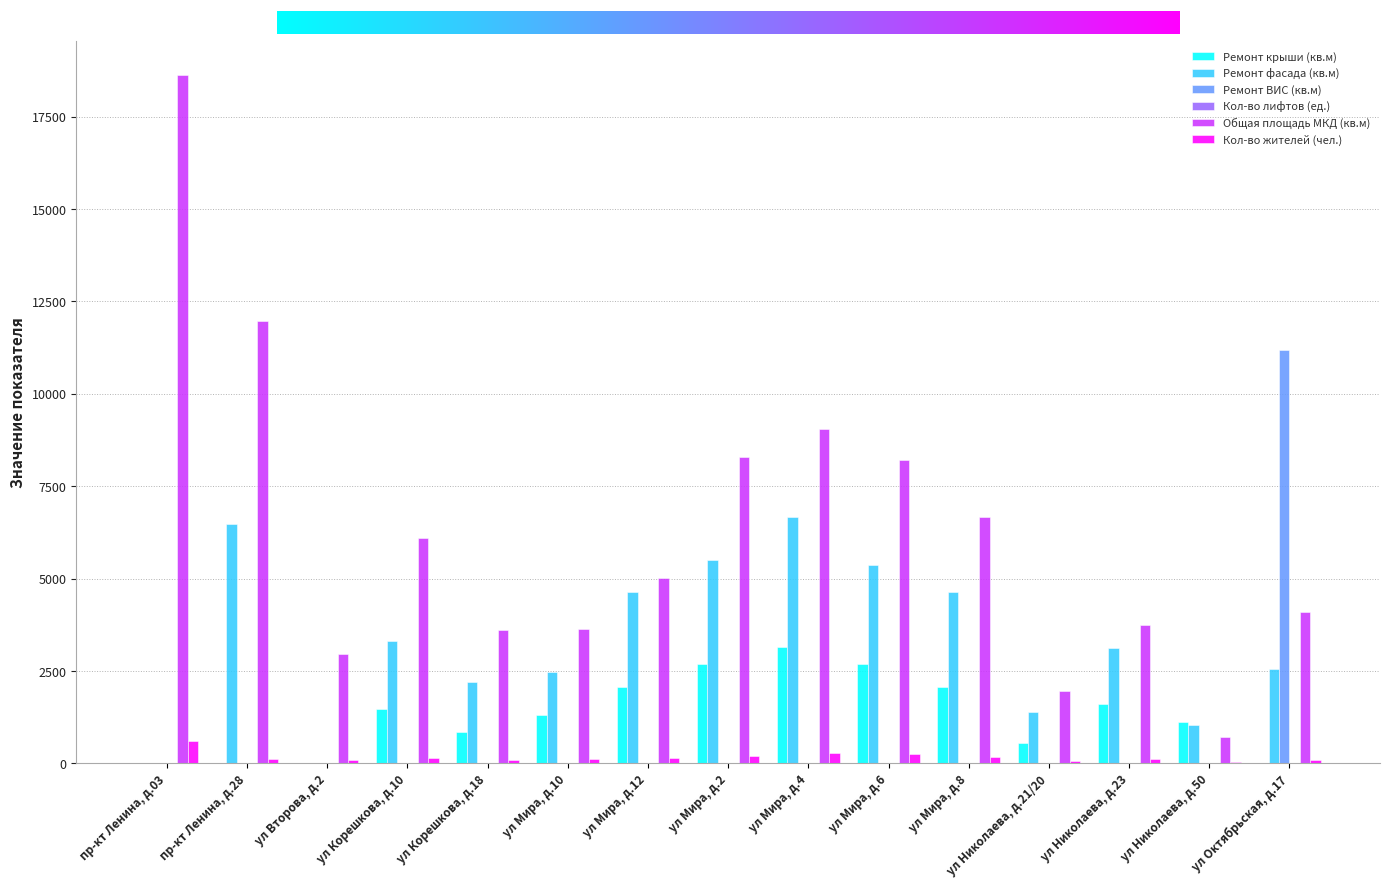

How many groups of bars are there?

15